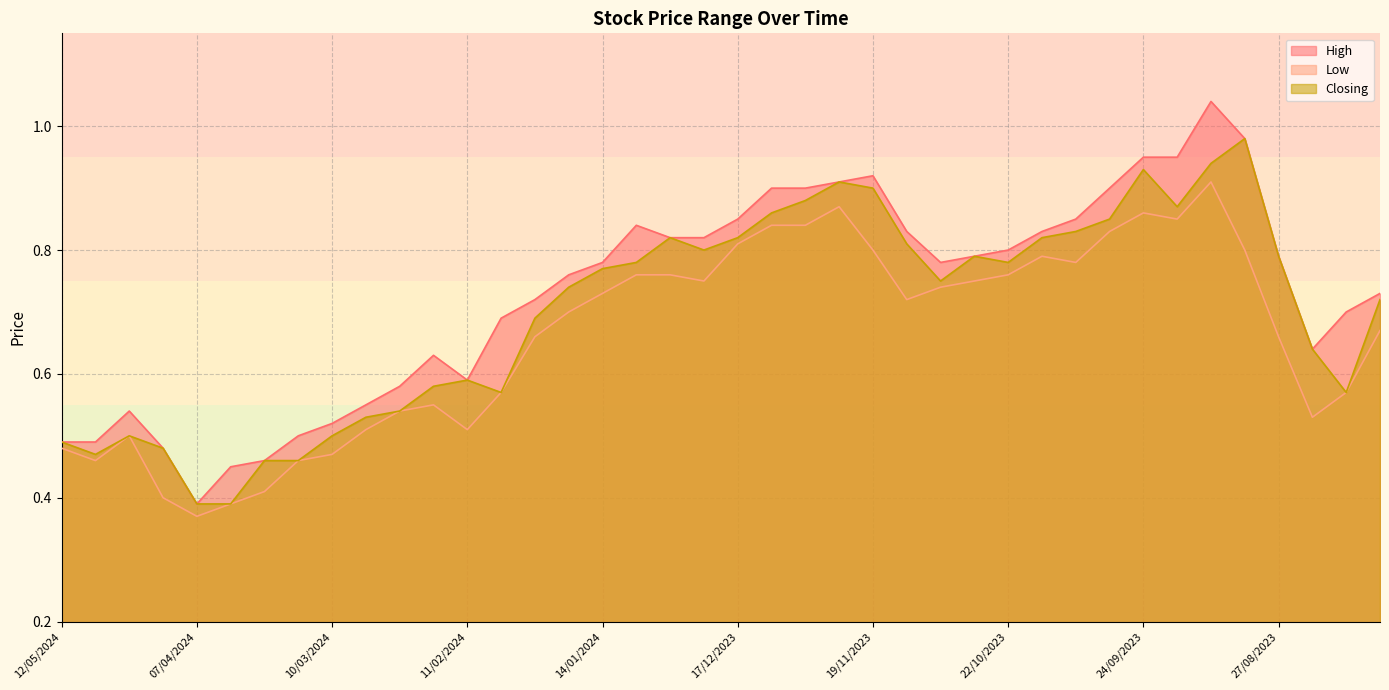

List the labels in order of Low value, largest first.

10/09/2023, 26/11/2023, 24/09/2023, 17/09/2023, 10/12/2023, 03/12/2023, 01/10/2023, 17/12/2023, 19/11/2023, 03/09/2023, 15/10/2023, 08/10/2023, 07/01/2024, 31/12/2023, 22/10/2023, 24/12/2023, 29/10/2023, 05/11/2023, 14/01/2024, 12/11/2023, 21/01/2024, 06/08/2023, 28/01/2024, 27/08/2023, 04/02/2024, 13/08/2023, 18/02/2024, 25/02/2024, 20/08/2023, 03/03/2024, 11/02/2024, 21/04/2024, 12/05/2024, 10/03/2024, 28/04/2024, 17/03/2024, 24/03/2024, 14/04/2024, 31/03/2024, 07/04/2024